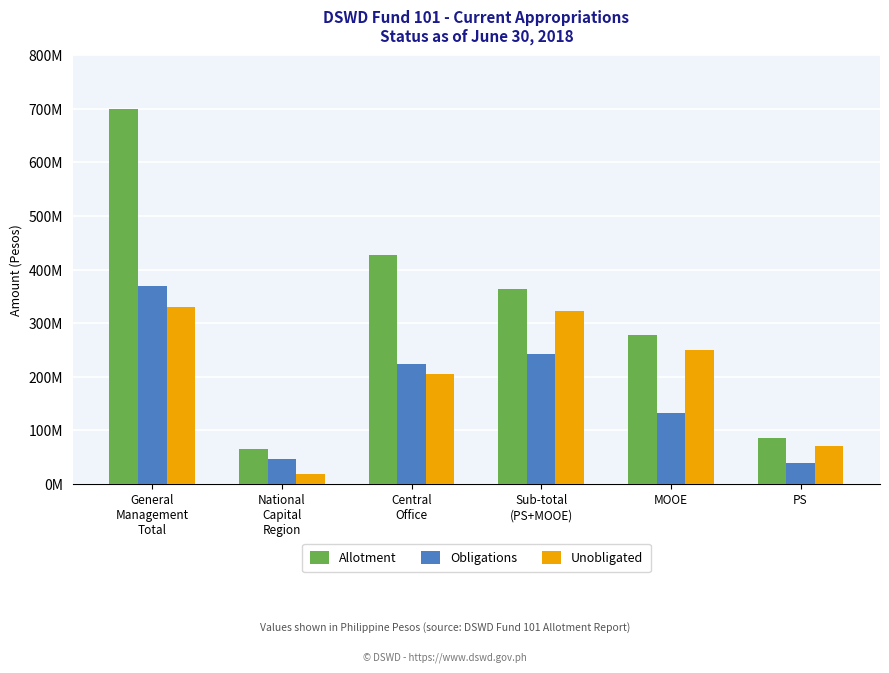

What is the value of the Allotment bar at the 2nd from the left?

65642000.0